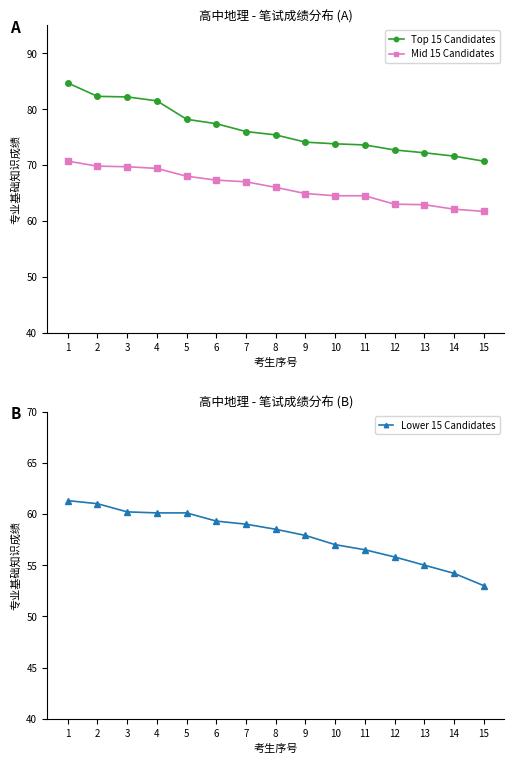

How many categories are shown in the chart?

15